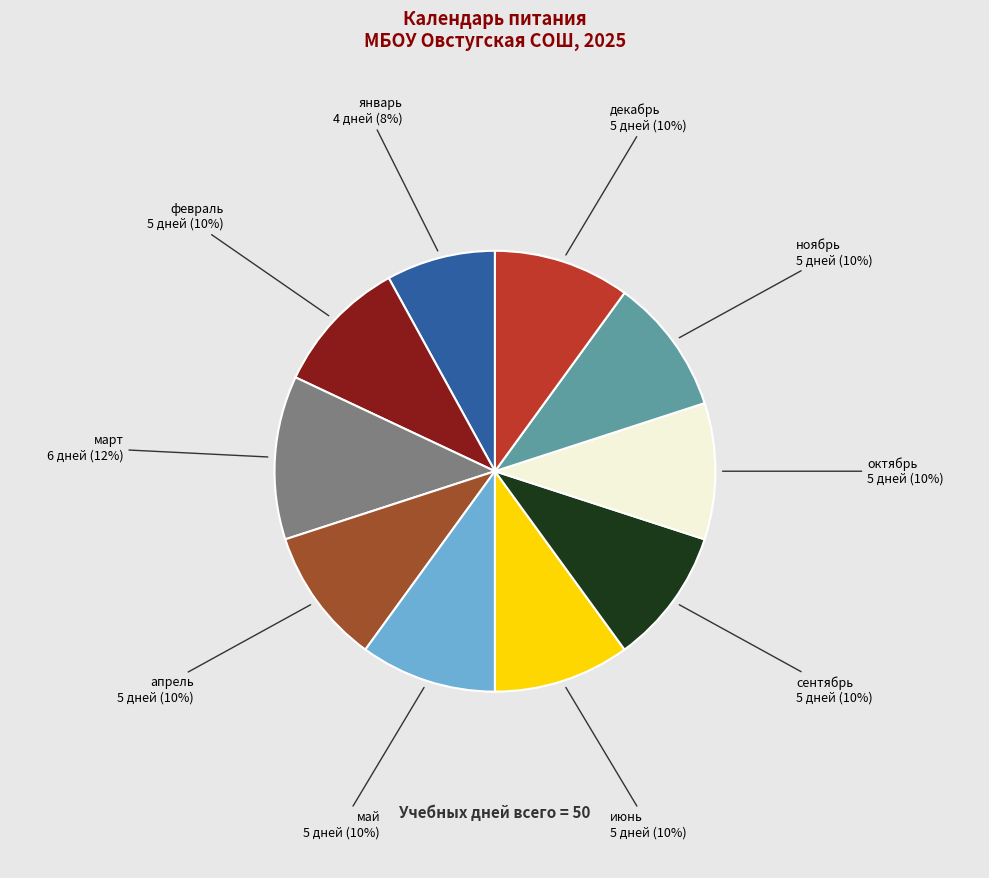

To the nearest percent, what is the average slice percentage?

10%